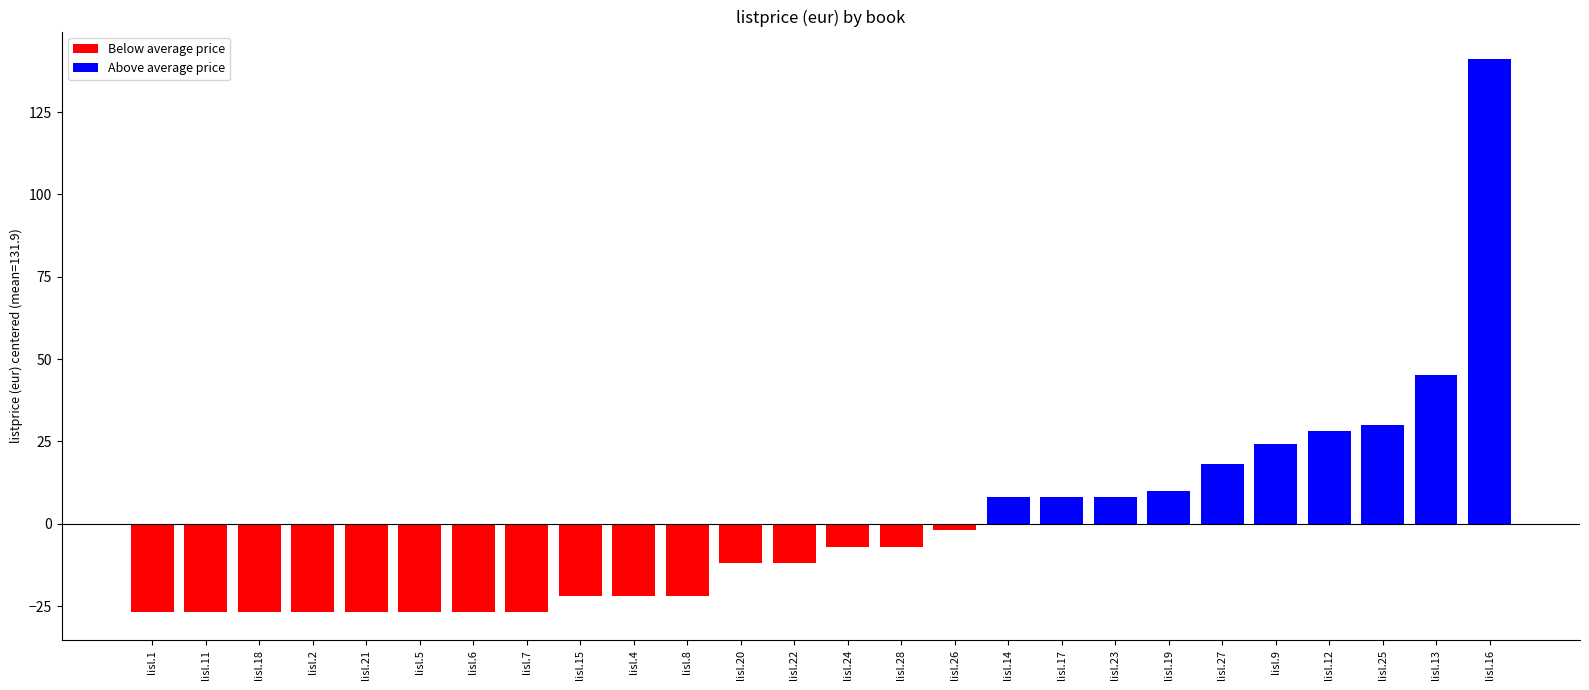

Which label corresponds to the smallest value in the chart?

lisl.1